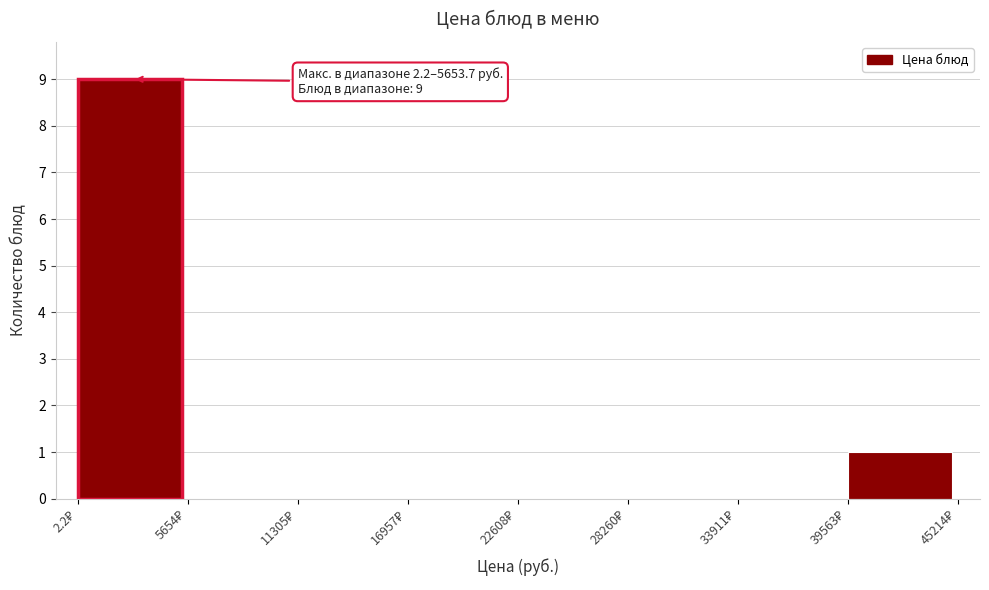

Over which range of the x-axis is the bar tallest?

0 to 6000